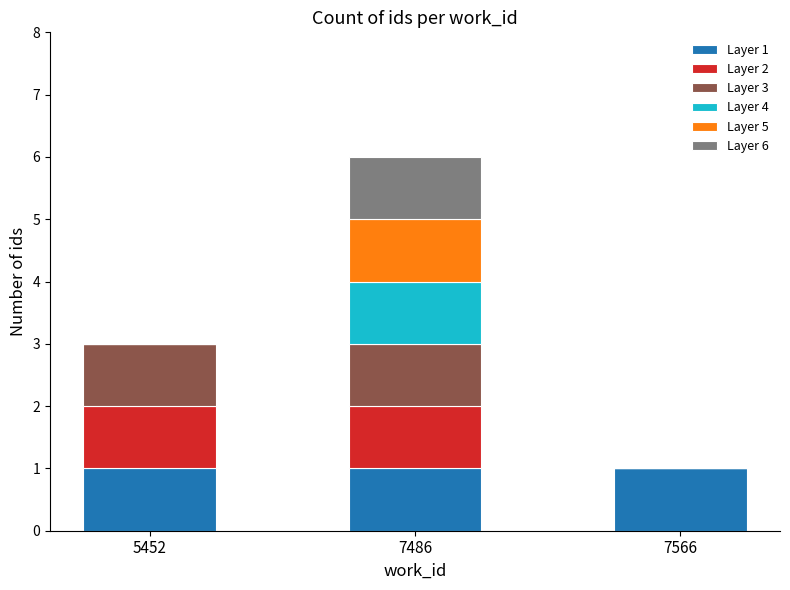

Are the bars horizontal?

No